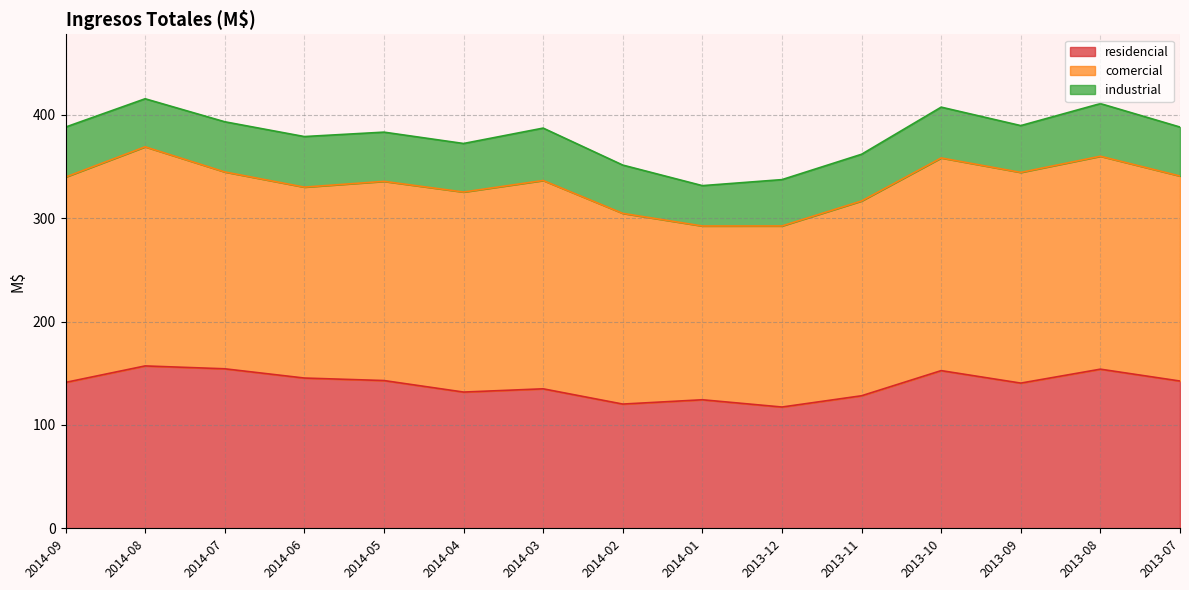

Which category has the highest value in the comercial series?

2014-08